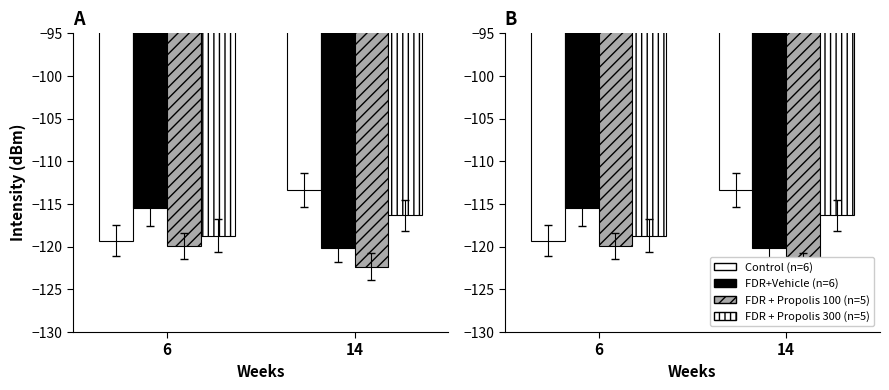

What are all the series names shown in the legend?

Control (n=6), FDR+Vehicle (n=6), FDR + Propolis 100 (n=5), FDR + Propolis 300 (n=5)